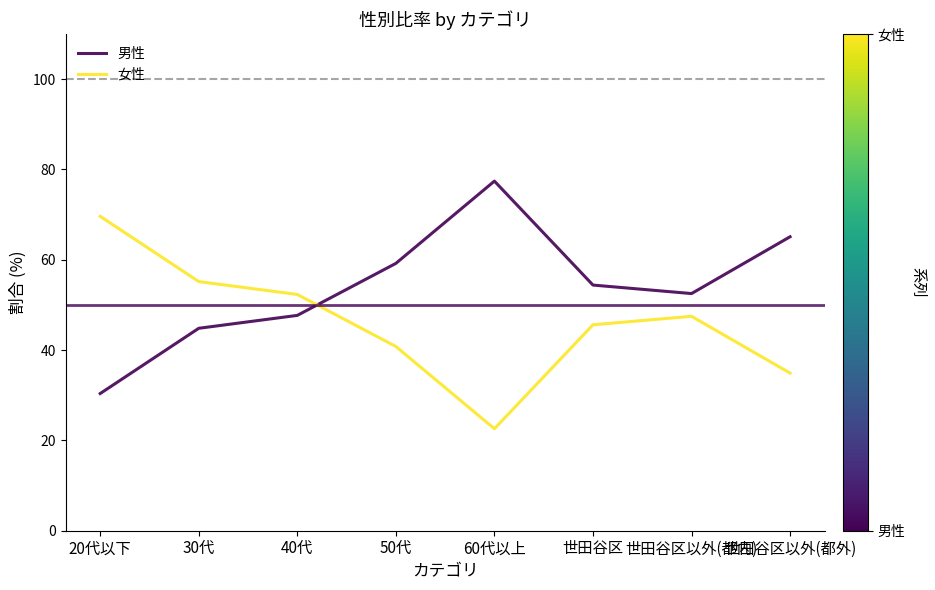

True or false: 女性 has more than 2 points higher than both neighbors.

False